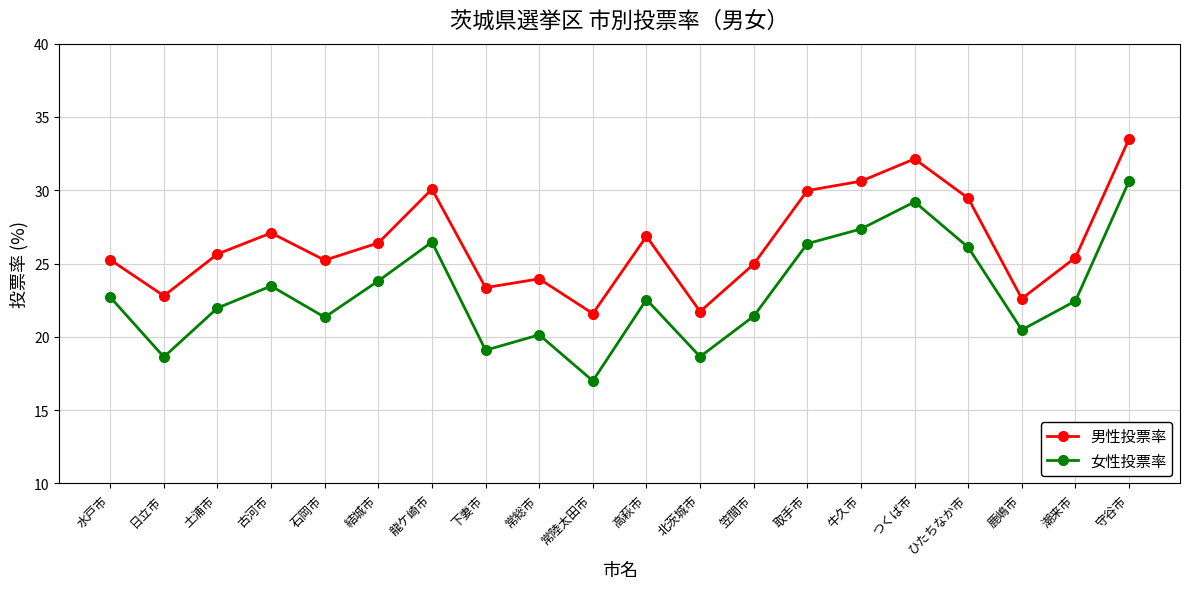

What are all the series names shown in the legend?

男性投票率, 女性投票率